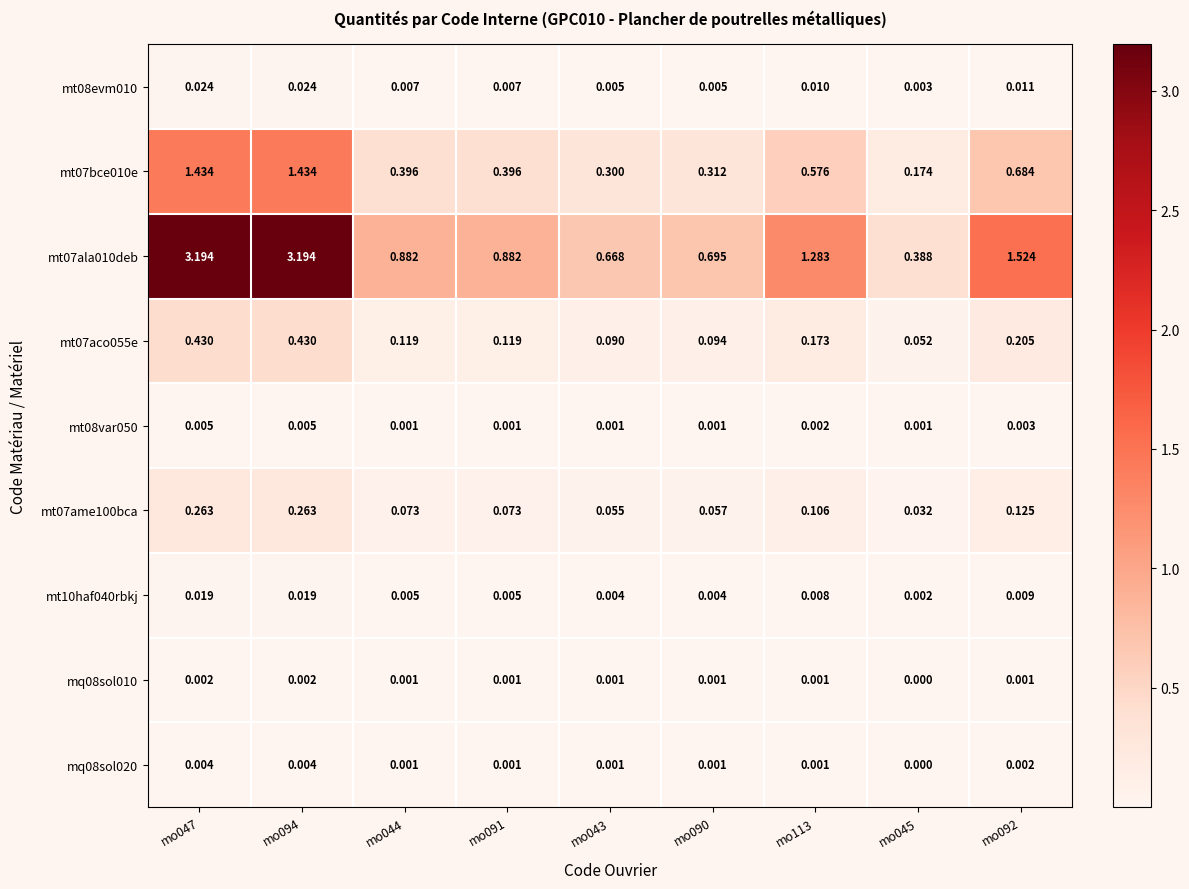

Is the value of mq08sol020 at mo113 greater than the value of mt07aco055e at mo113?

No